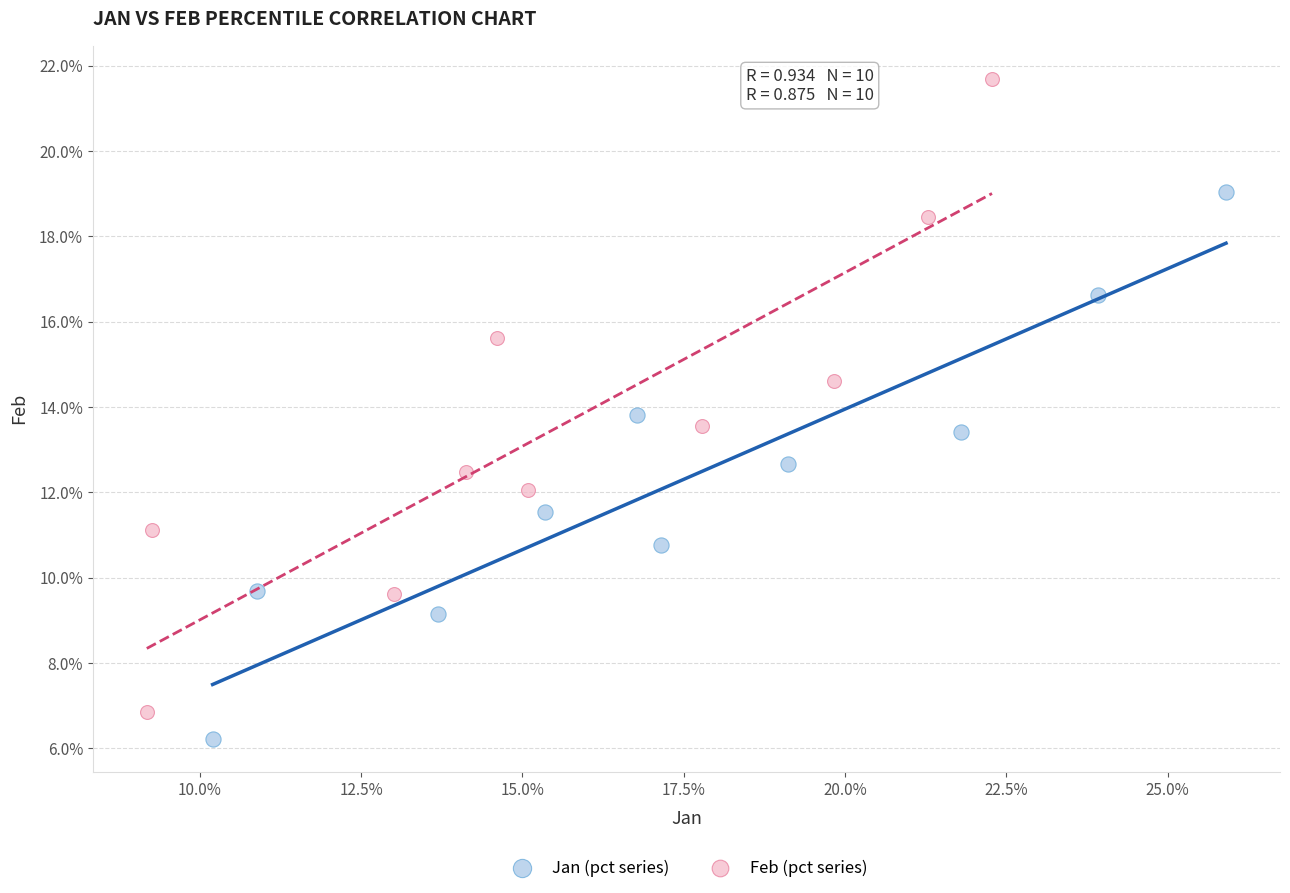

What are all the series names shown in the legend?

Jan (pct series), Feb (pct series)